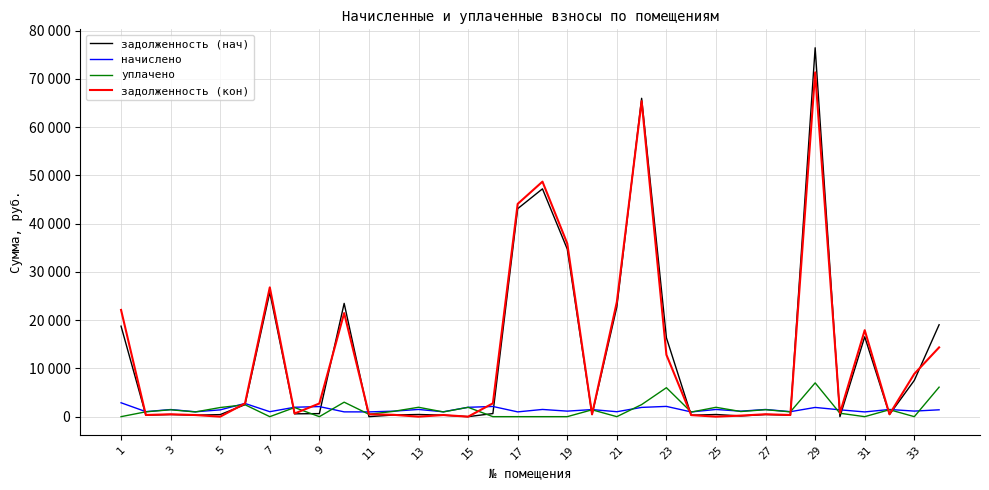

What is the maximum value for уплачено?

7000.0